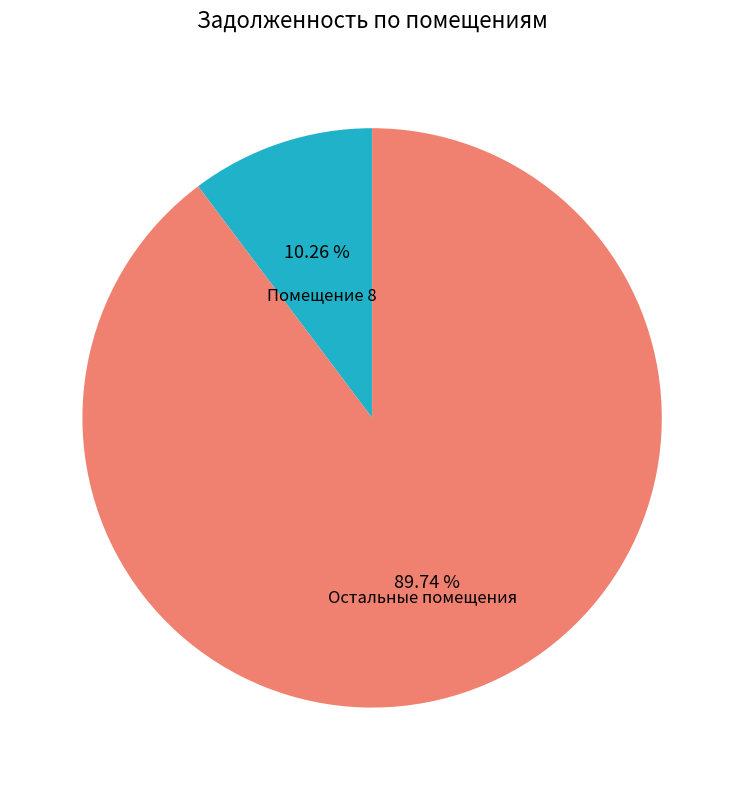

How many slices are in this pie chart?

2